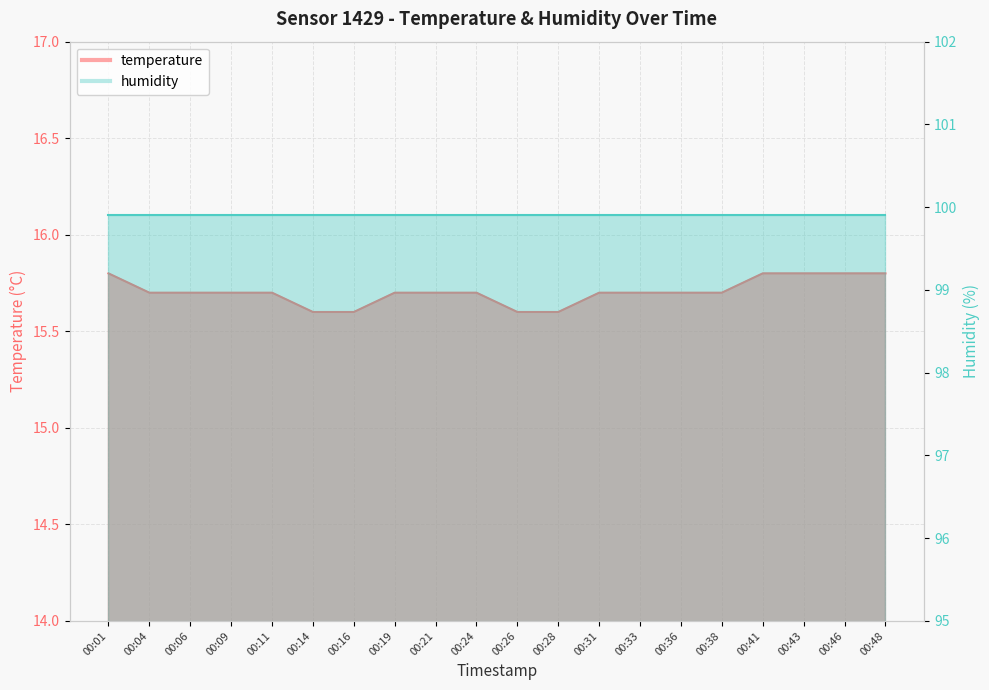

At which label is the value closest to 15?

00:14